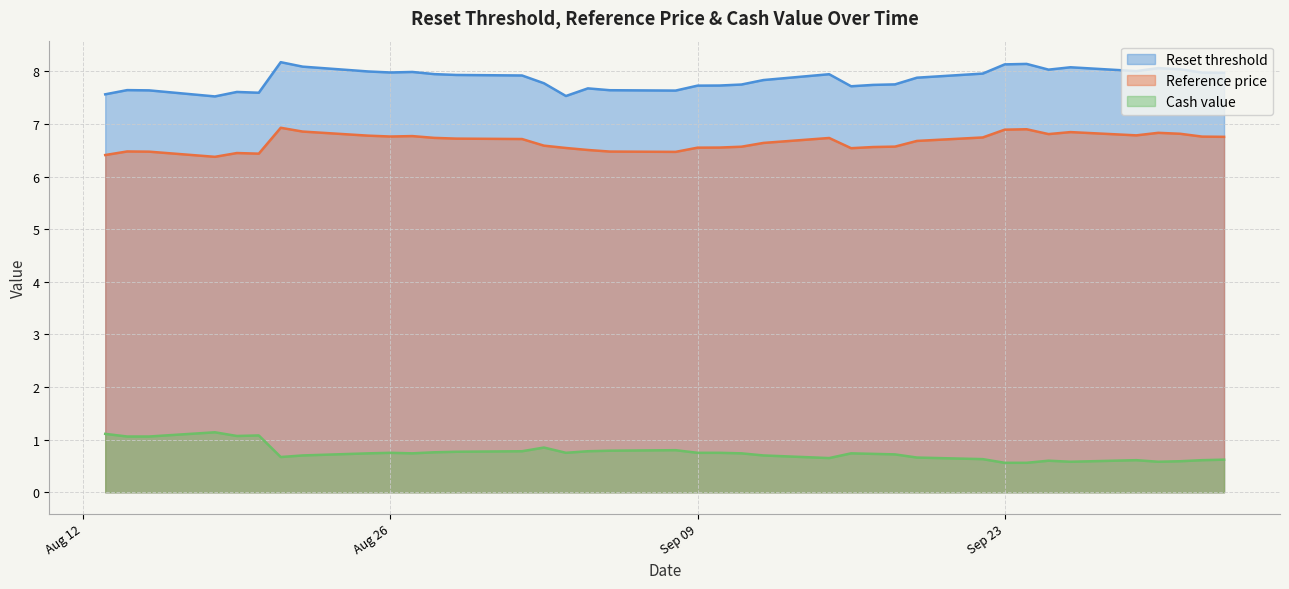

What is the minimum value shown in the chart?

0.6